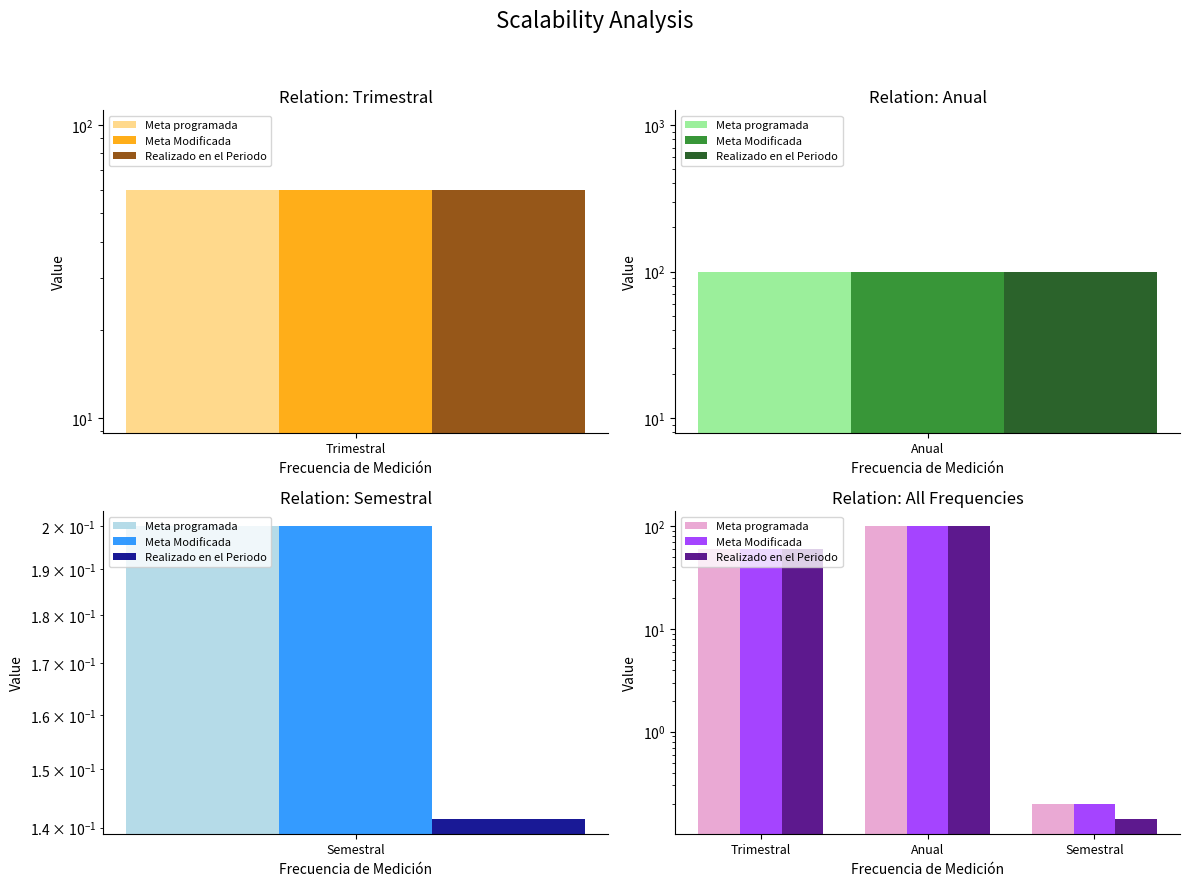

What is the label of the 1st bar from the left?

Trimestral